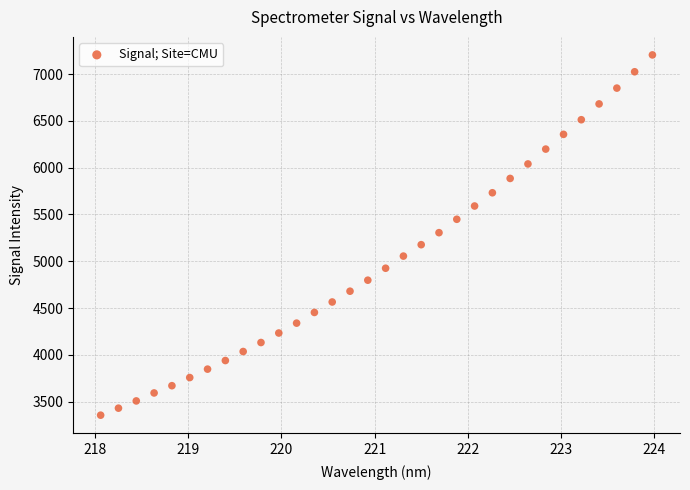

What is the range of Y values (max minus min)?

3851.6